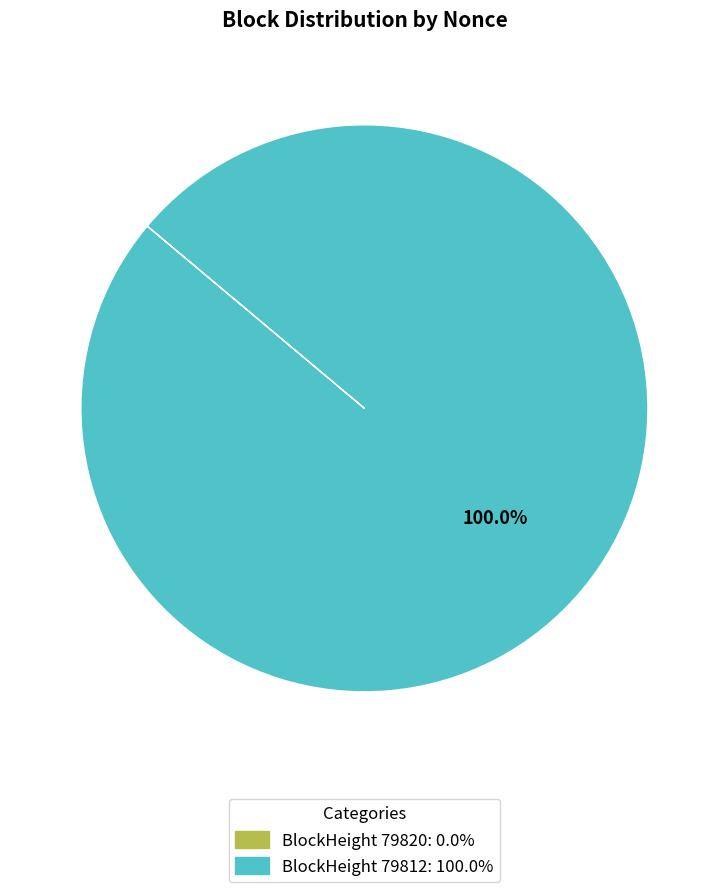

Is there any slice that represents more than half of the pie?

Yes